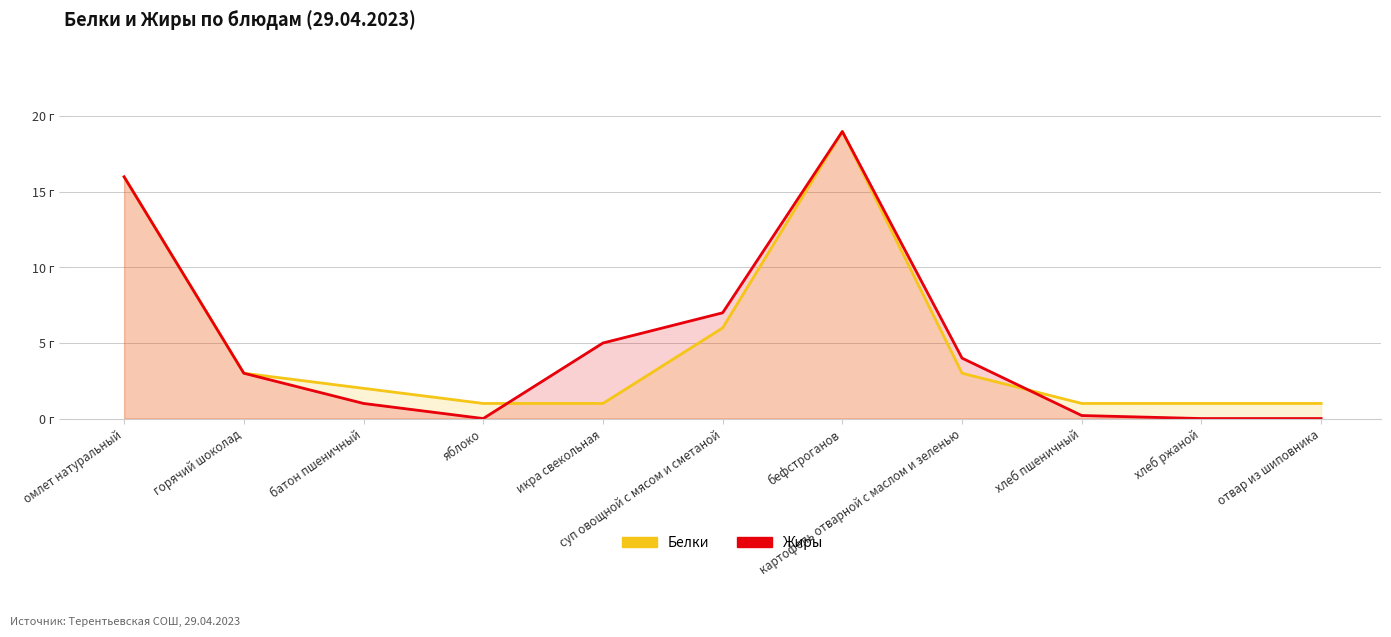

Does the chart have visible grid lines?

Yes